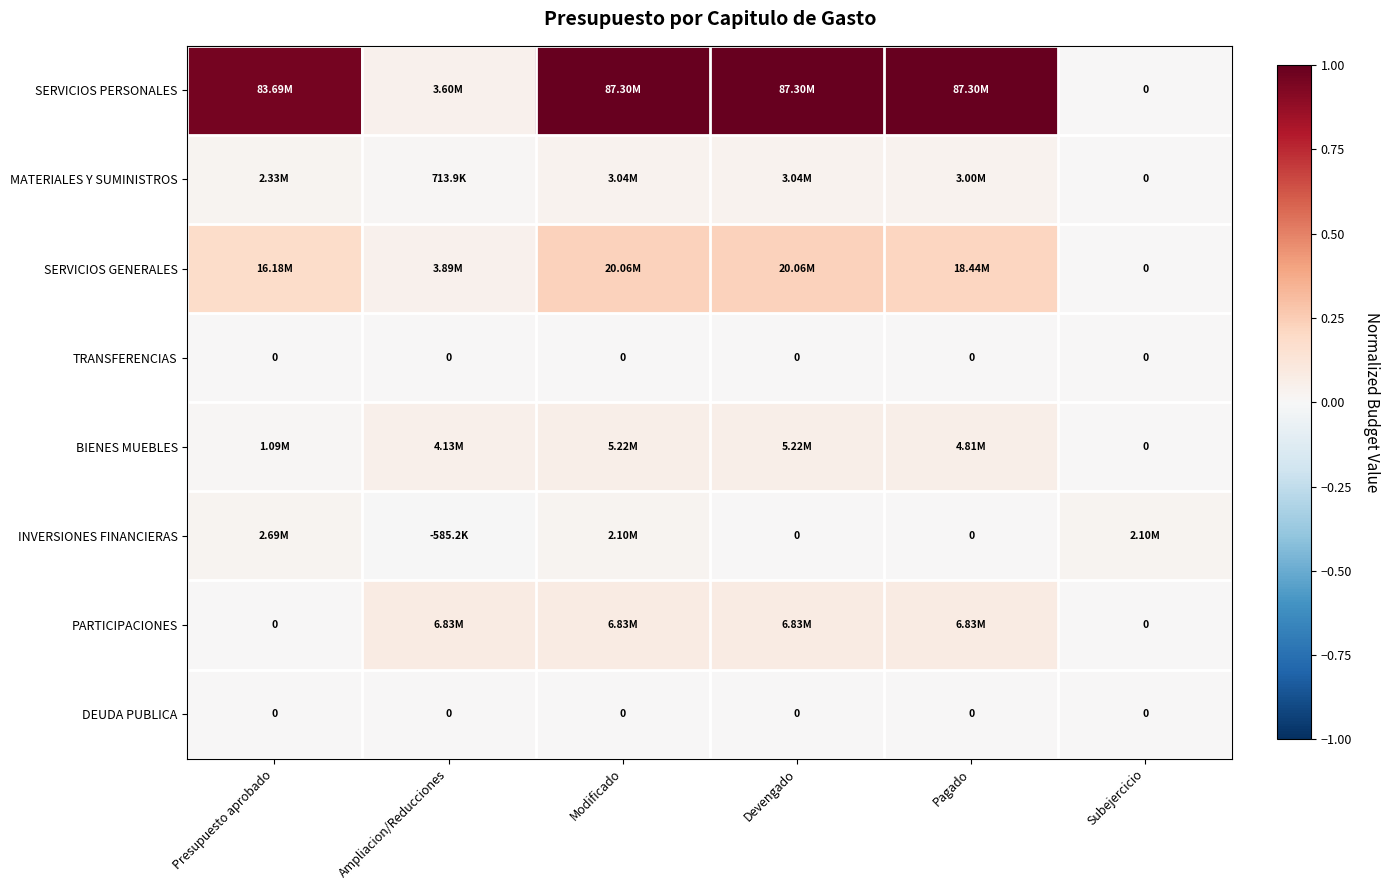

Count the number of data series in this chart.

8